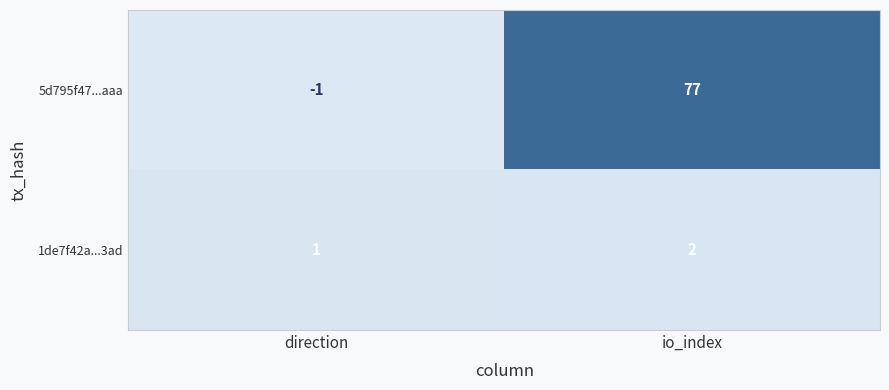

Which series has the largest range (max minus min)?

5d795f47...aaa